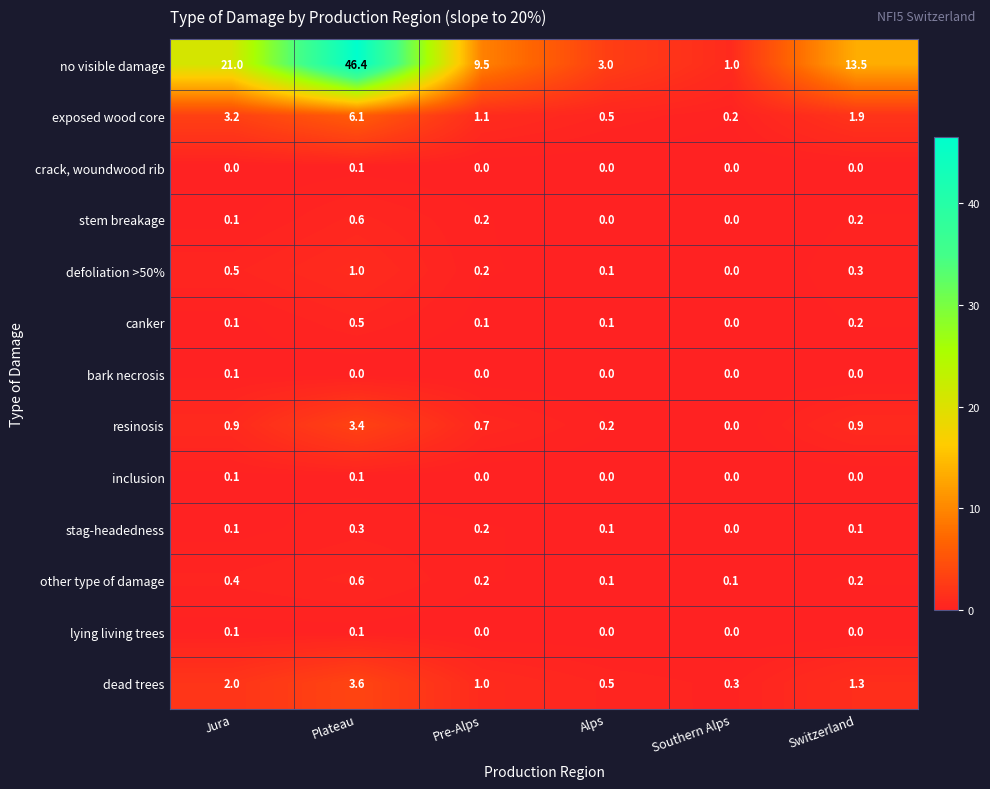

At which category is the sum across all series the highest?

Plateau